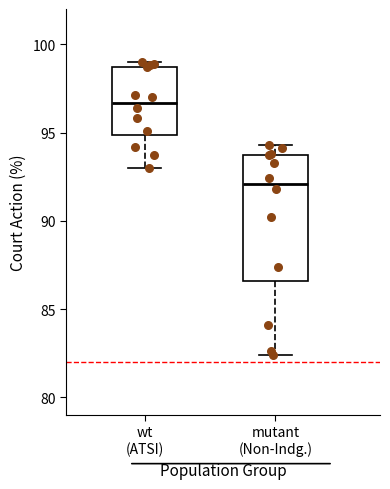

Where does the median line of the box for wt (ATSI) sit on the y-axis? The values are not printed on the chart, so give them approximately, as read against the axis.

96.5